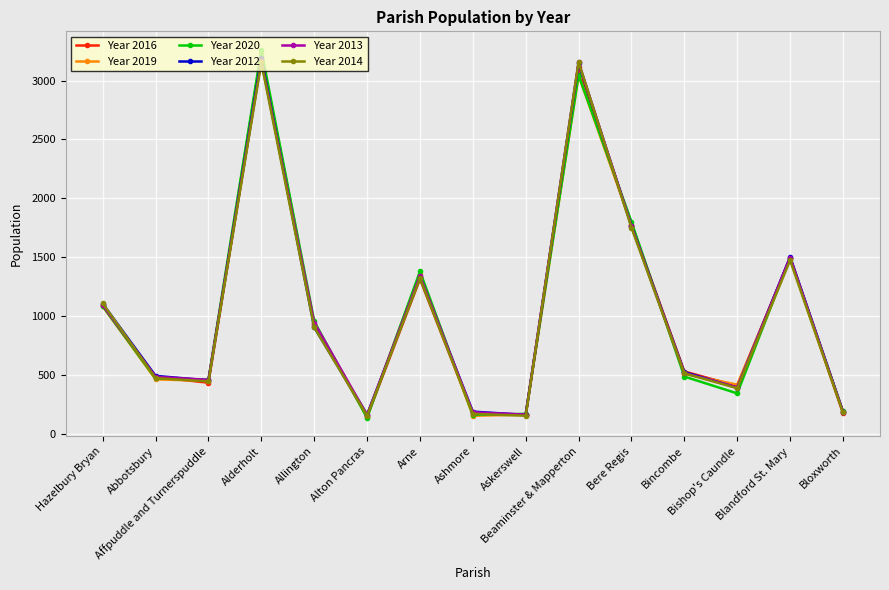

What is the total value across all series at Bere Regis?

10624